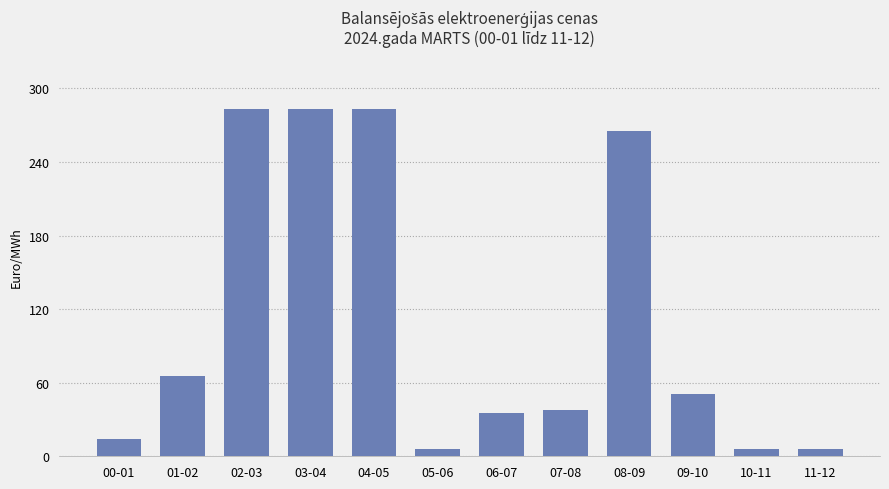

How many bars are there in total?

12